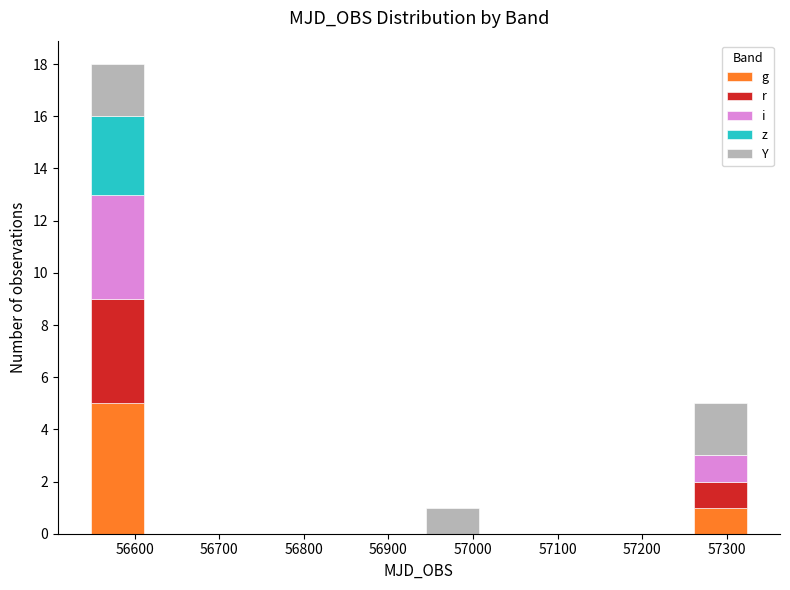

Reading left to right, transcribe this chart: for each stacked bar, give the range it covers on the x-axis and its total height. Neither the bar edges nor the heights are printed on the chart, so give them approximately, as read against the axes.

56540 to 56620: 18
56620 to 56700: 0
56700 to 56780: 0
56780 to 56860: 0
56860 to 56940: 0
56940 to 57020: 1
57020 to 57090: 0
57090 to 57170: 0
57170 to 57250: 0
57250 to 57330: 5